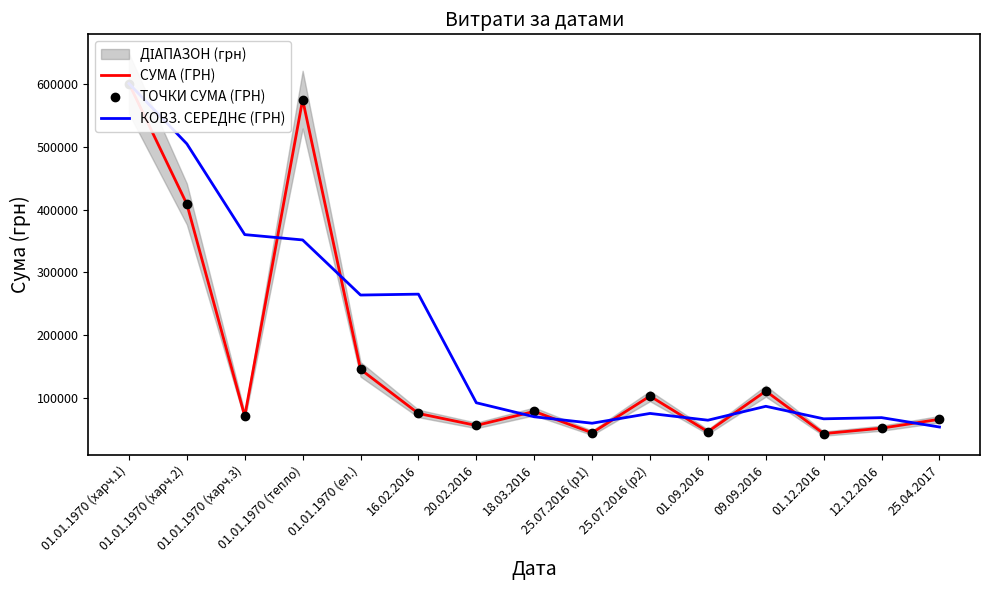

The value of ТОЧКИ СУМА (ГРН) at 01.01.1970 (харч.1) is 600821.2. True or false?

True